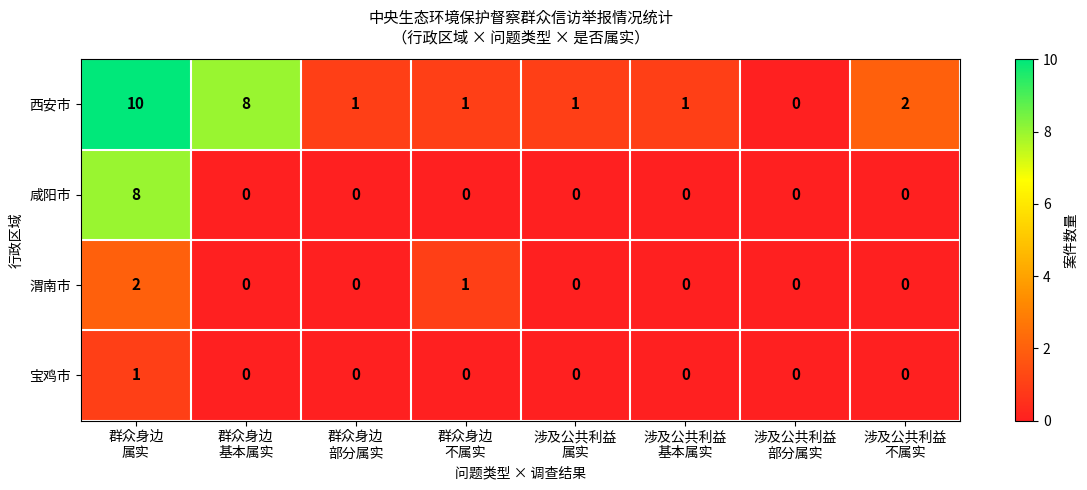

What is the total value across all series at 涉及公共利益
基本属实?

1